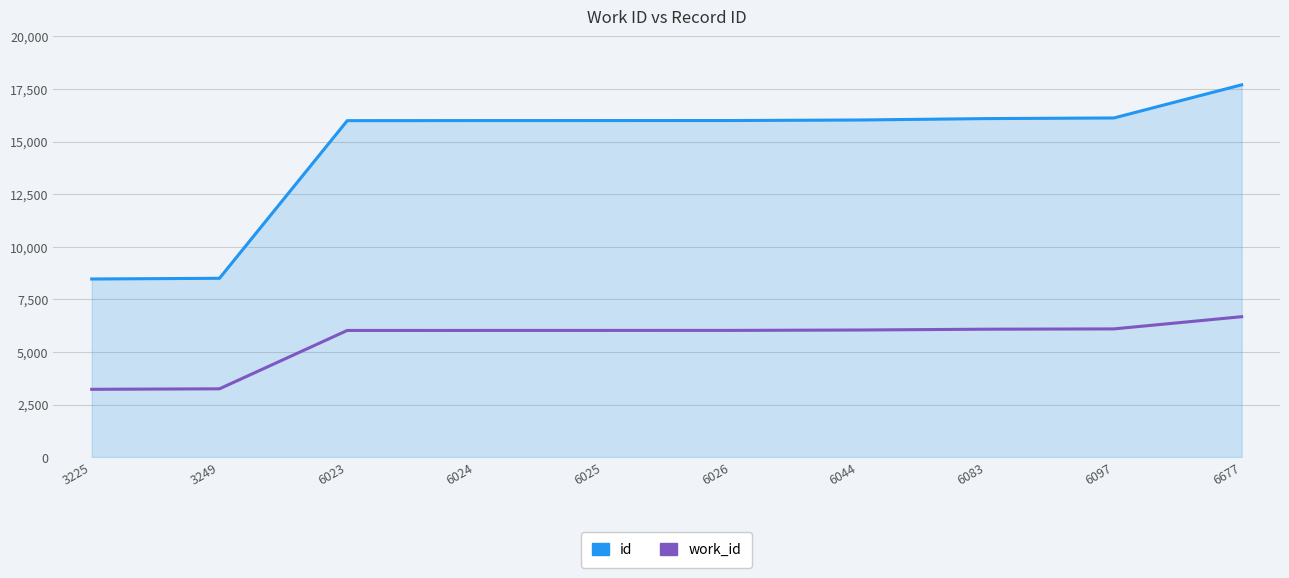

What is the difference between the id values at 6677 and 3225?

9231